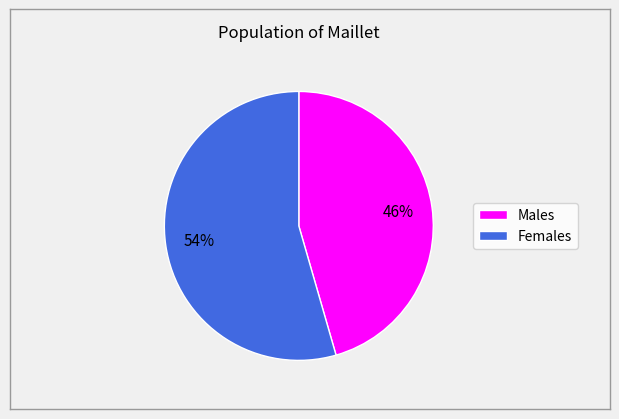

Is there a majority slice in this chart?

Yes